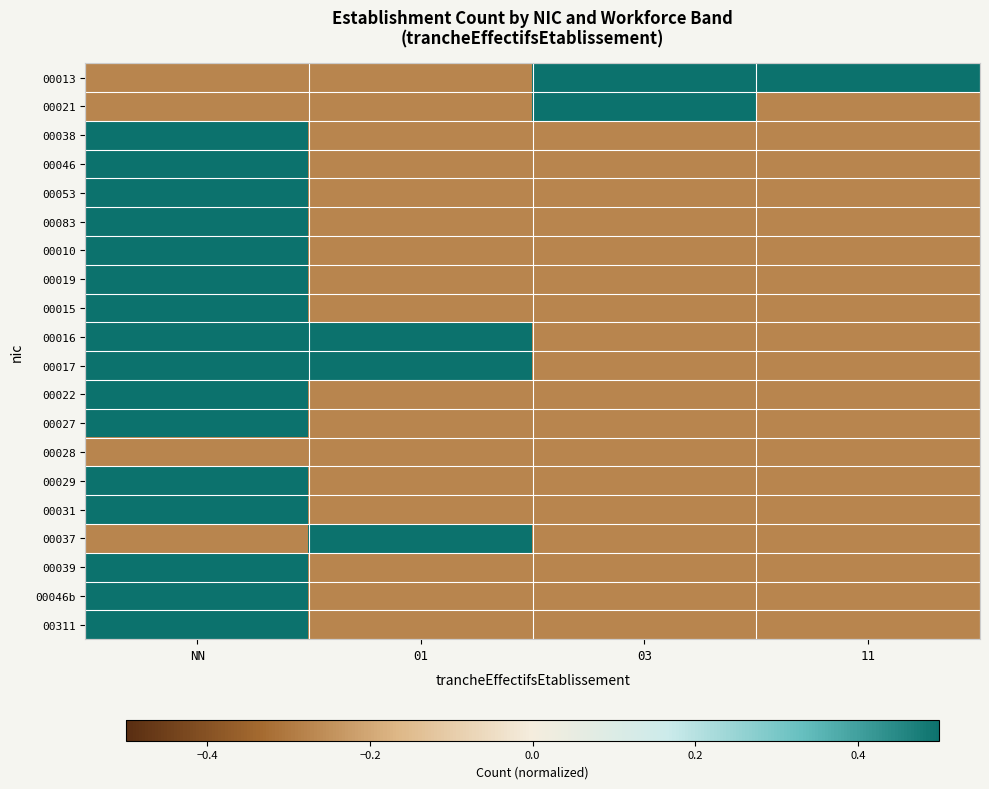

Reading left to right, extract all data points from this chart.

00013: NN=-0.3	01=-0.3	03=0.7	11=0.7
00021: NN=-0.3	01=-0.3	03=0.7	11=-0.3
00038: NN=0.7	01=-0.3	03=-0.3	11=-0.3
00046: NN=0.7	01=-0.3	03=-0.3	11=-0.3
00053: NN=0.7	01=-0.3	03=-0.3	11=-0.3
00083: NN=0.7	01=-0.3	03=-0.3	11=-0.3
00010: NN=0.7	01=-0.3	03=-0.3	11=-0.3
00019: NN=0.7	01=-0.3	03=-0.3	11=-0.3
00015: NN=0.7	01=-0.3	03=-0.3	11=-0.3
00016: NN=0.7	01=0.7	03=-0.3	11=-0.3
00017: NN=0.7	01=0.7	03=-0.3	11=-0.3
00022: NN=0.7	01=-0.3	03=-0.3	11=-0.3
00027: NN=0.7	01=-0.3	03=-0.3	11=-0.3
00028: NN=-0.3	01=-0.3	03=-0.3	11=-0.3
00029: NN=0.7	01=-0.3	03=-0.3	11=-0.3
00031: NN=0.7	01=-0.3	03=-0.3	11=-0.3
00037: NN=-0.3	01=0.7	03=-0.3	11=-0.3
00039: NN=0.7	01=-0.3	03=-0.3	11=-0.3
00046b: NN=0.7	01=-0.3	03=-0.3	11=-0.3
00311: NN=0.7	01=-0.3	03=-0.3	11=-0.3